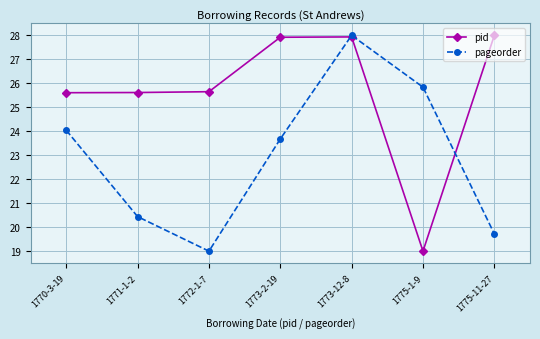

At 1772-1-7, list the series in order from largest to smallest.

pid, pageorder